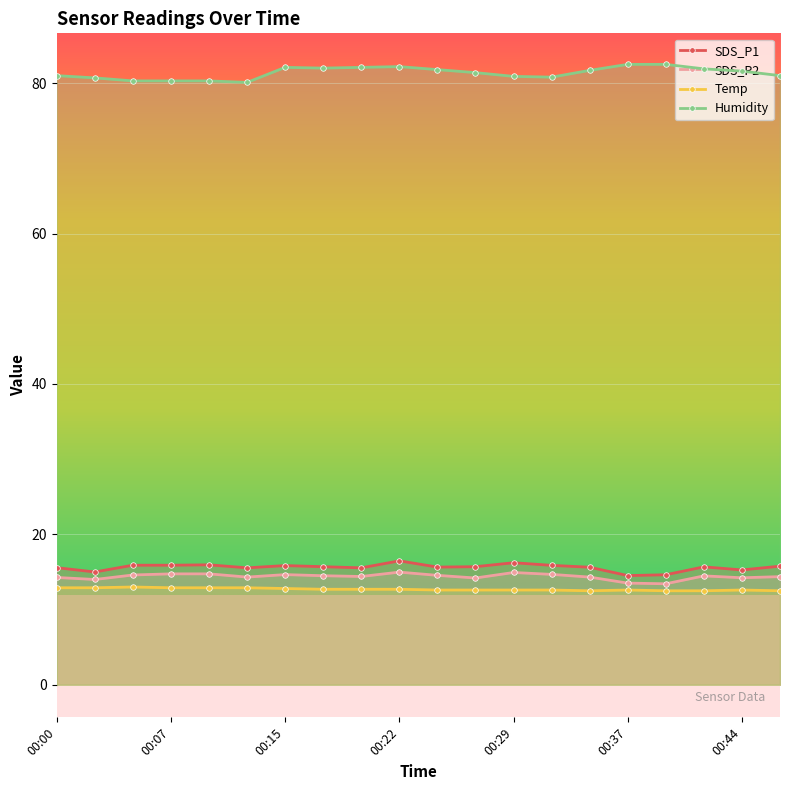

True or false: Humidity has more than 1 interior local peaks.

True